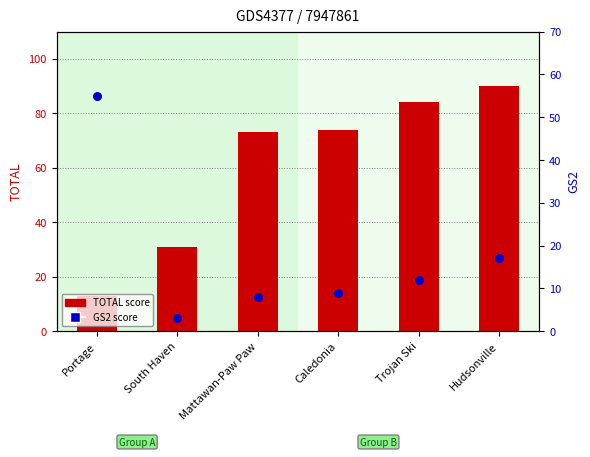

At how many categories does at least one series exceed 9?

6